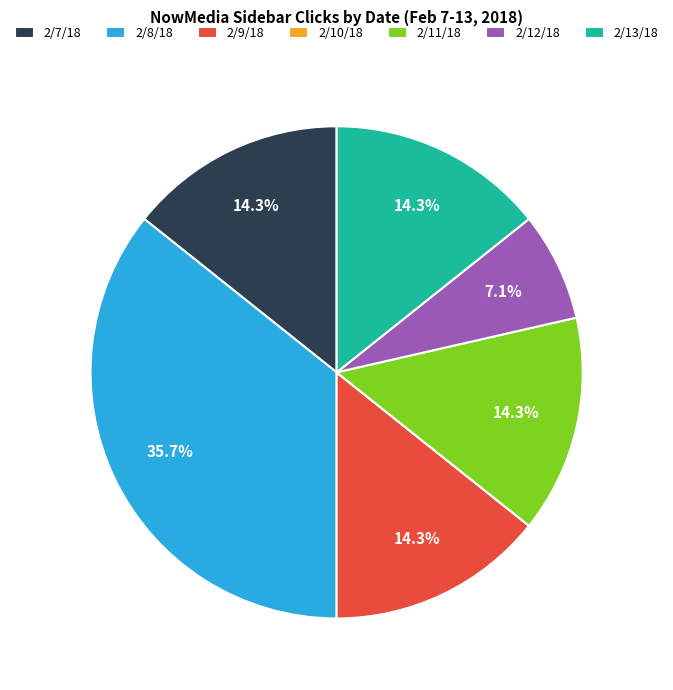

To the nearest percent, what portion does 2/9/18 represent?

14%